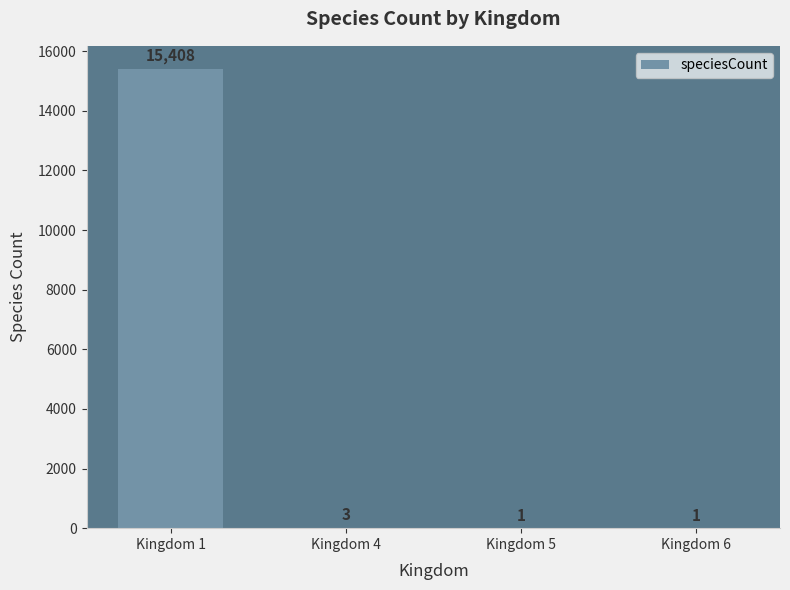

What is the maximum value shown in the chart?

15408